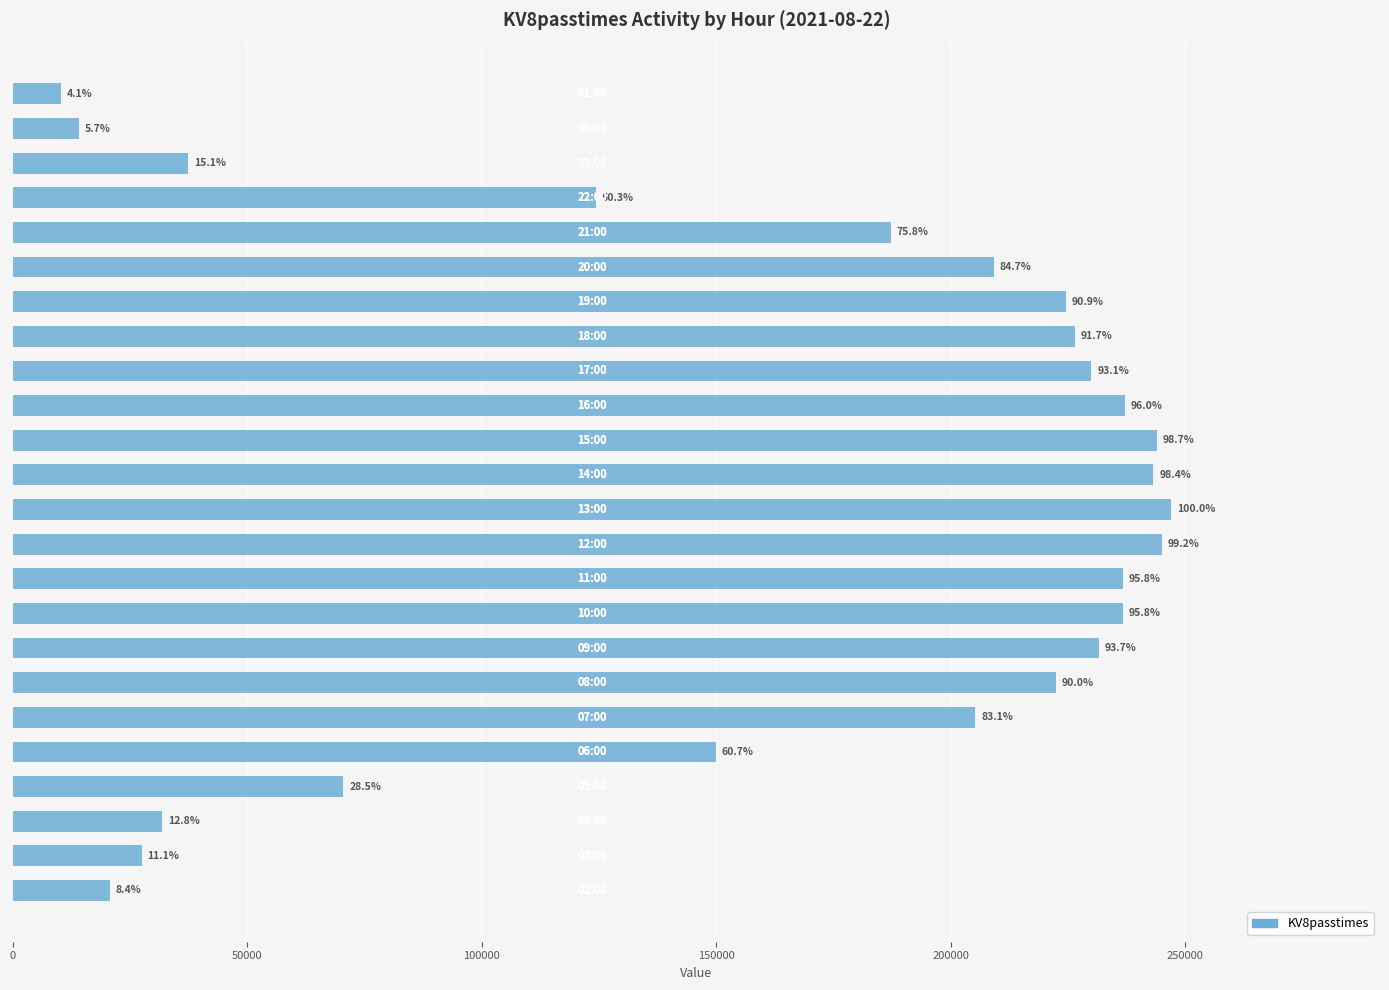

What is the difference between the maximum and second lowest values?

233076